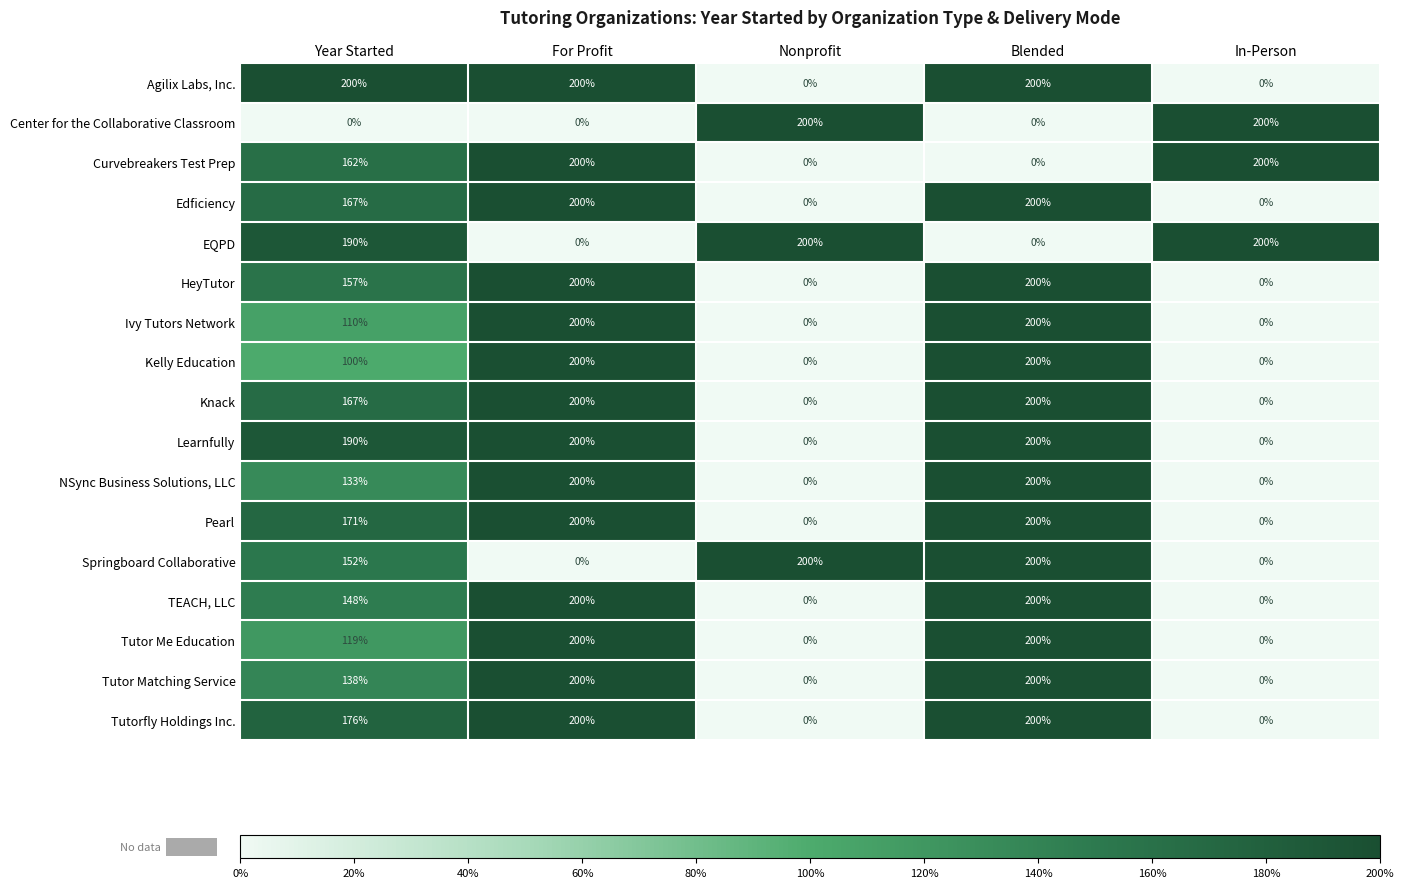

What is the difference between the Edficiency values at In-Person and For Profit?

200